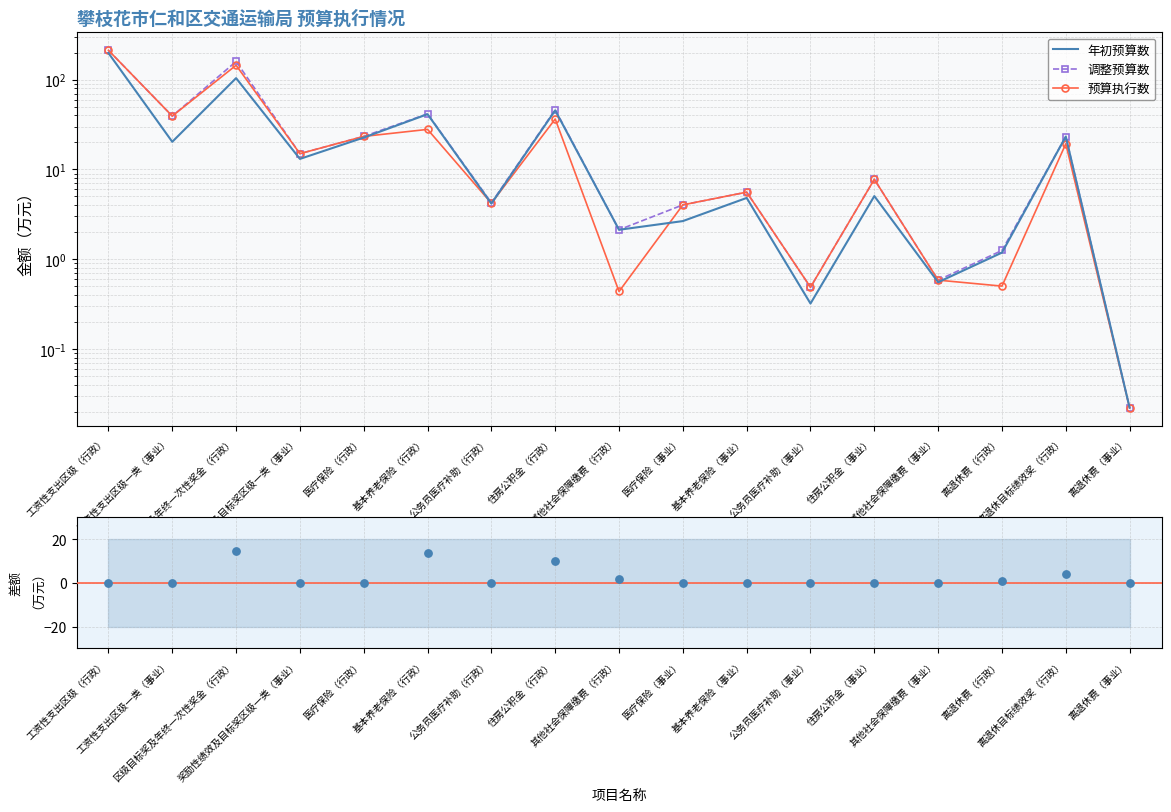

What is the total value across all series at 区级目标奖及年终一次性奖金（行政）?

423.8